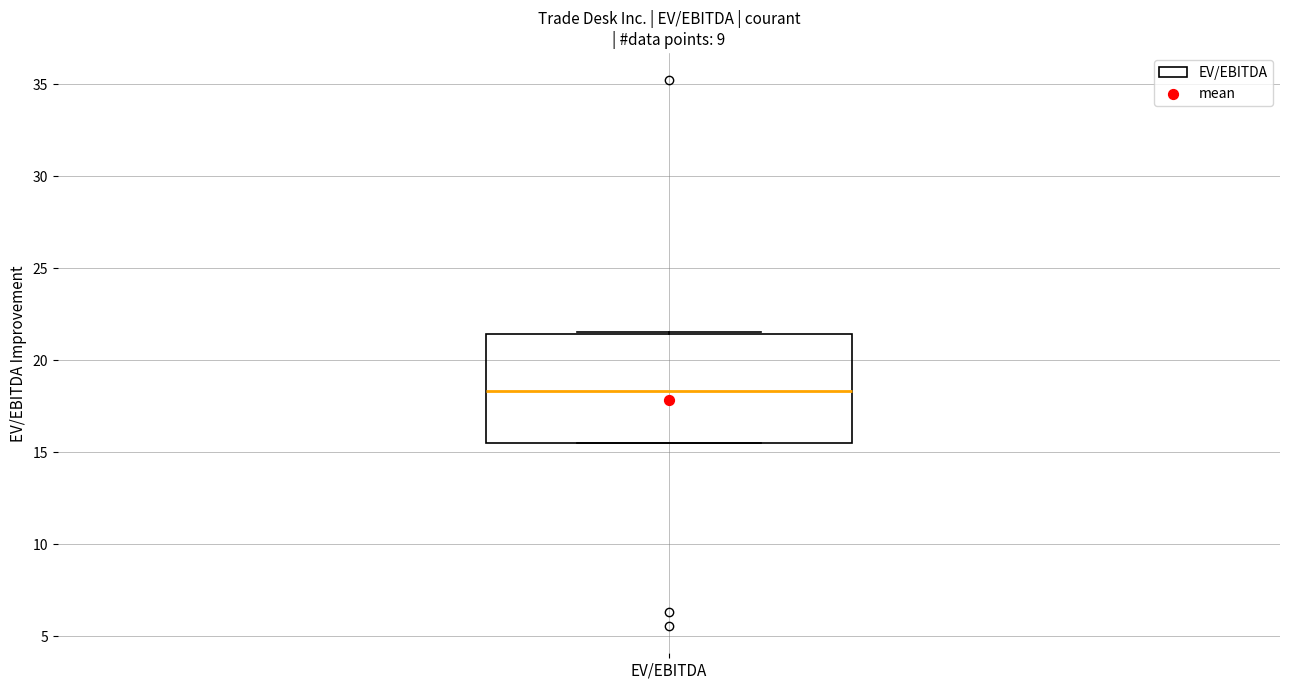

Read this box plot against the y-axis: the position of the median line, the range covered by the box, and the ends of both whiskers. The values are not printed on the chart, so give them approximately, as read against the axis.

median 18.5, box 15.5 to 21.5, whiskers 15.5 to 21.5